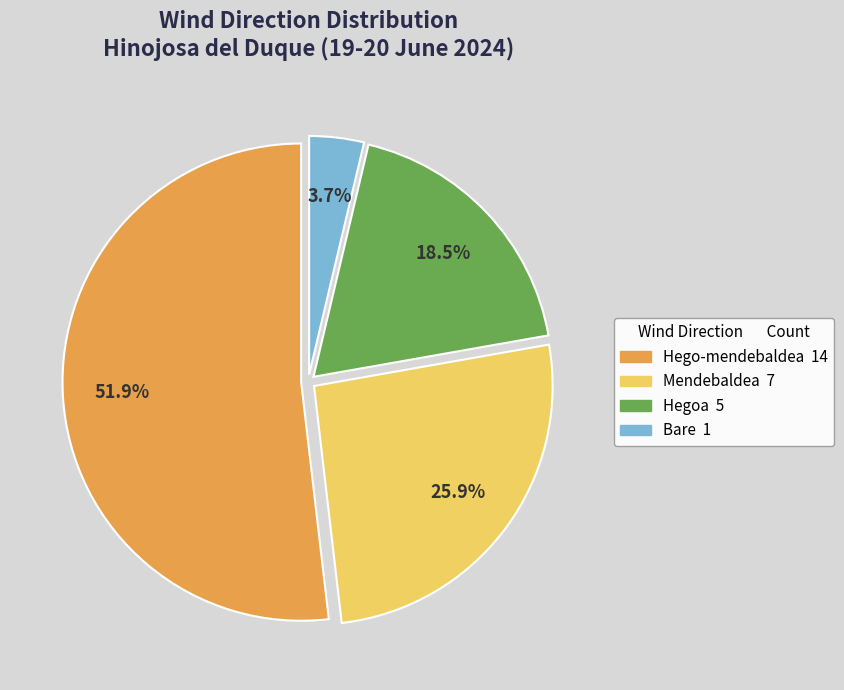

Is there any slice that represents more than half of the pie?

Yes